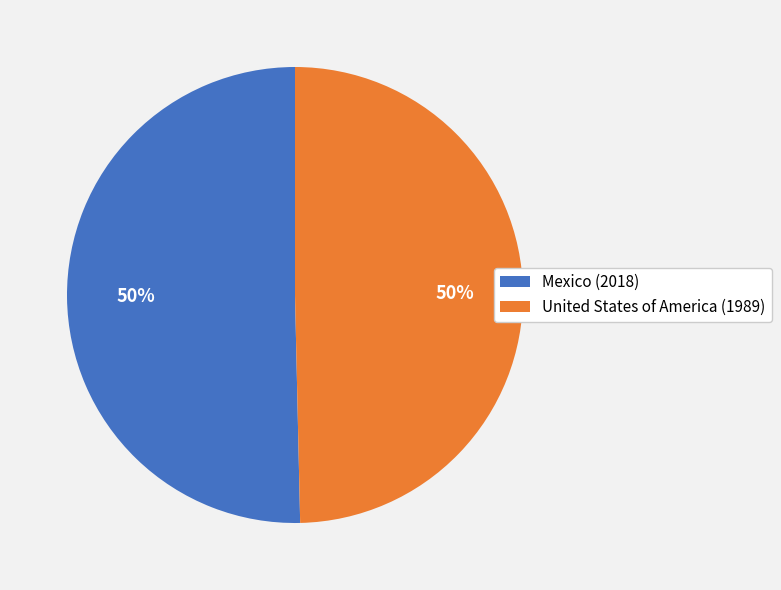

What percentage is the United States of America slice, to the nearest percent?

50%